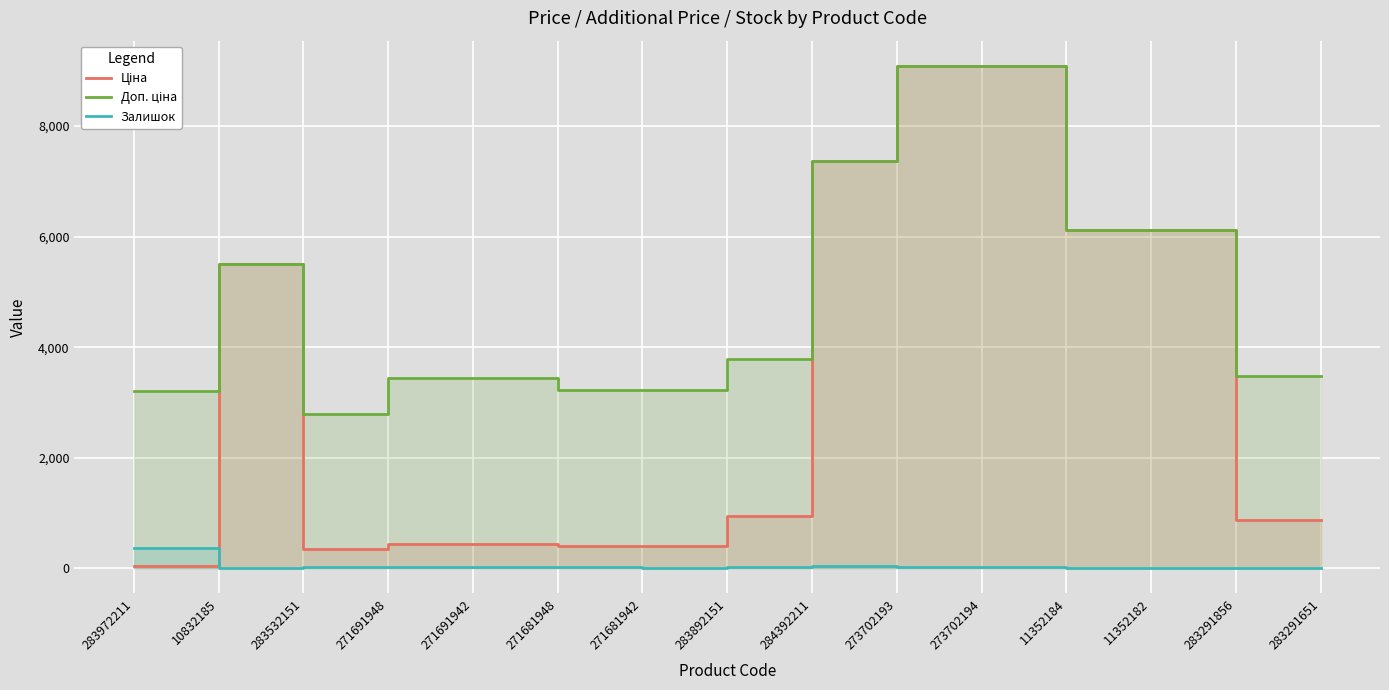

Reading left to right, transcribe all the data shown in this chart.

Ціна: 32.0	5497.3	348.6	429.3	429.3	403.6	403.6	947.6	7360.2	9092.0	9092.0	6112.5	6112.5	868.0	868.0
Доп. ціна: 3205.0	5497.3	2789.2	3434.6	3434.6	3228.8	3228.8	3790.3	7360.2	9092.0	9092.0	6112.5	6112.5	3472.1	3472.1
Залишок: 360.0	7.0	15.0	22.0	13.0	30.0	10.0	21.0	45.0	20.0	18.0	12.0	1.0	9.0	7.0